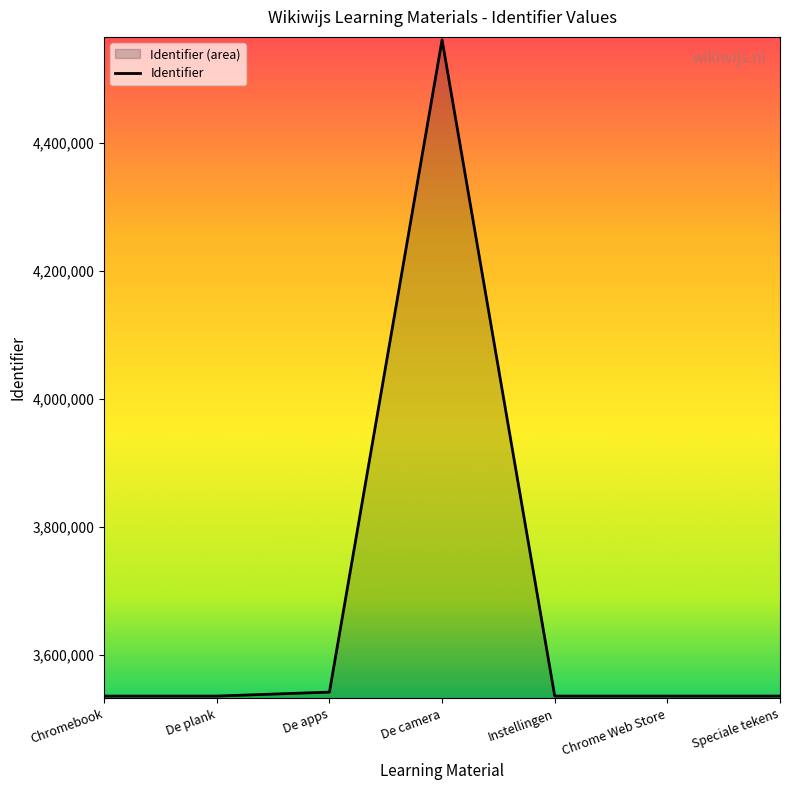

What is the difference between the values at Speciale tekens and Instellingen?

3